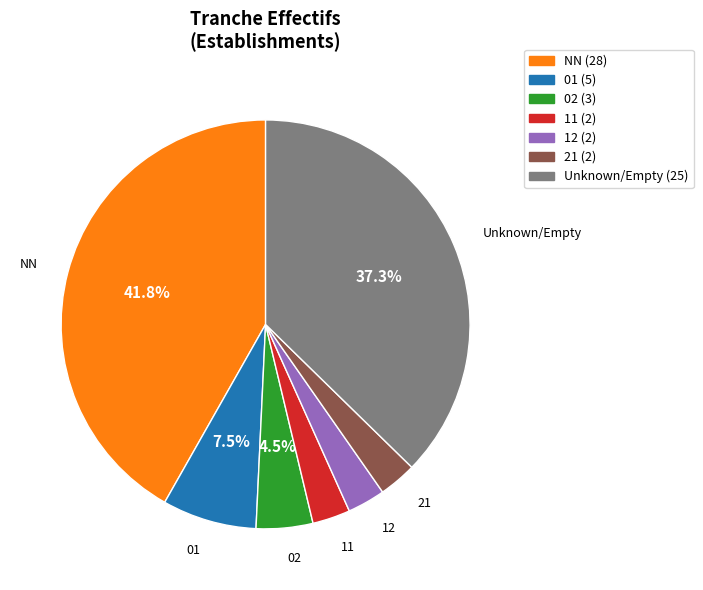

Is there a majority slice in this chart?

No